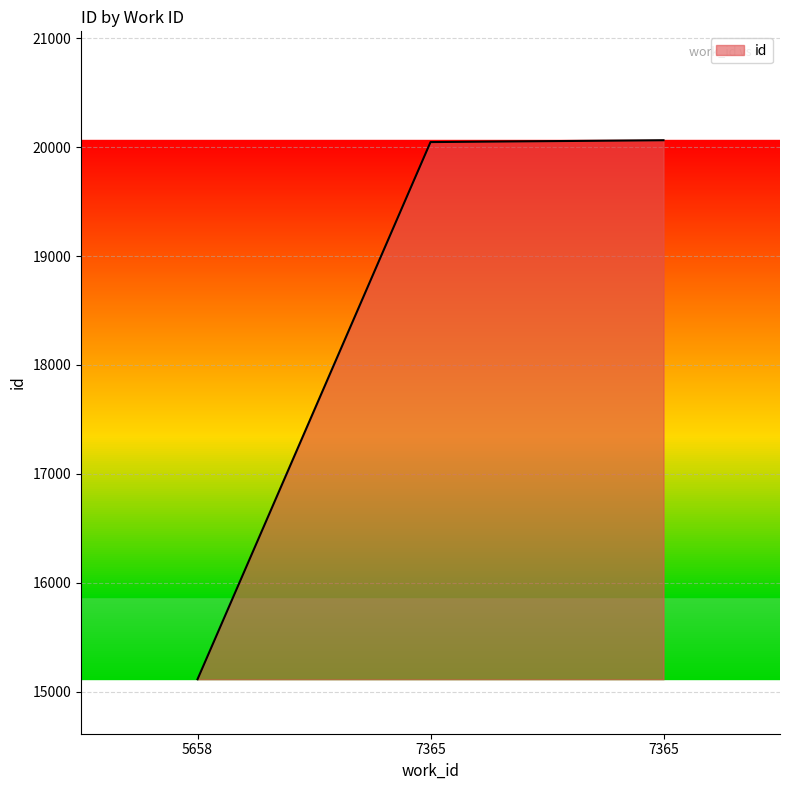

How many values are below 20047?

1